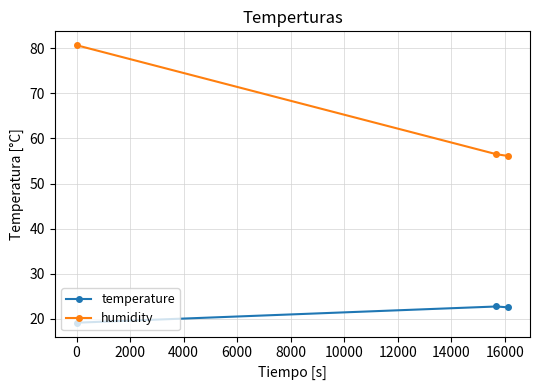

Rank the series by their maximum value, from lowest to highest.

temperature, humidity